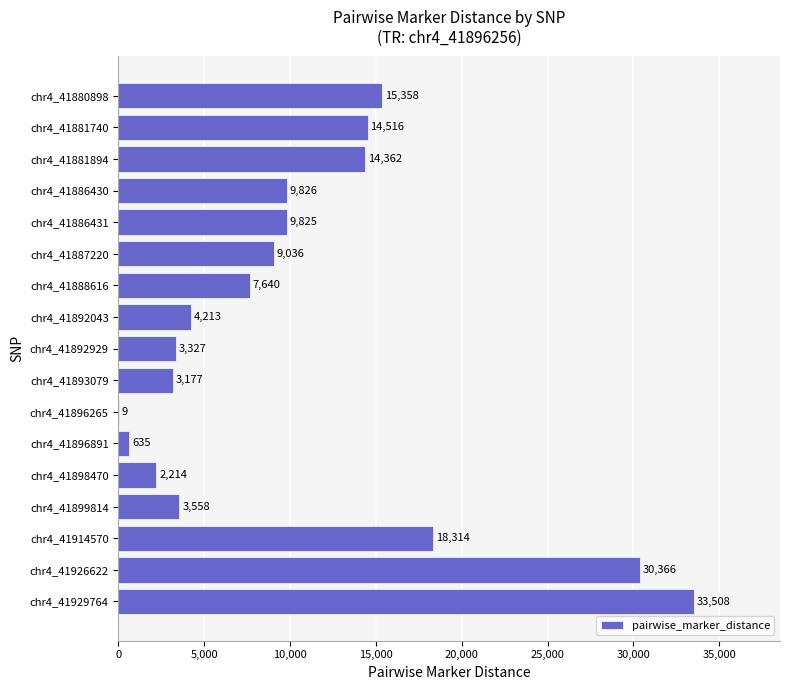

Reading top to bottom, transcribe all the data shown in this chart.

chr4_41880898=15358	chr4_41881740=14516	chr4_41881894=14362	chr4_41886430=9826	chr4_41886431=9825	chr4_41887220=9036	chr4_41888616=7640	chr4_41892043=4213	chr4_41892929=3327	chr4_41893079=3177	chr4_41896265=9	chr4_41896891=635	chr4_41898470=2214	chr4_41899814=3558	chr4_41914570=18314	chr4_41926622=30366	chr4_41929764=33508